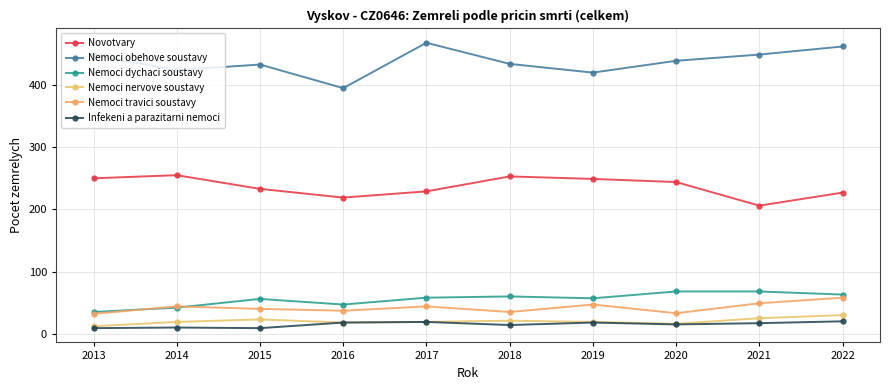

List the labels in order of Nemoci nervove soustavy value, smallest first.

2013, 2020, 2016, 2014, 2017, 2019, 2018, 2015, 2021, 2022